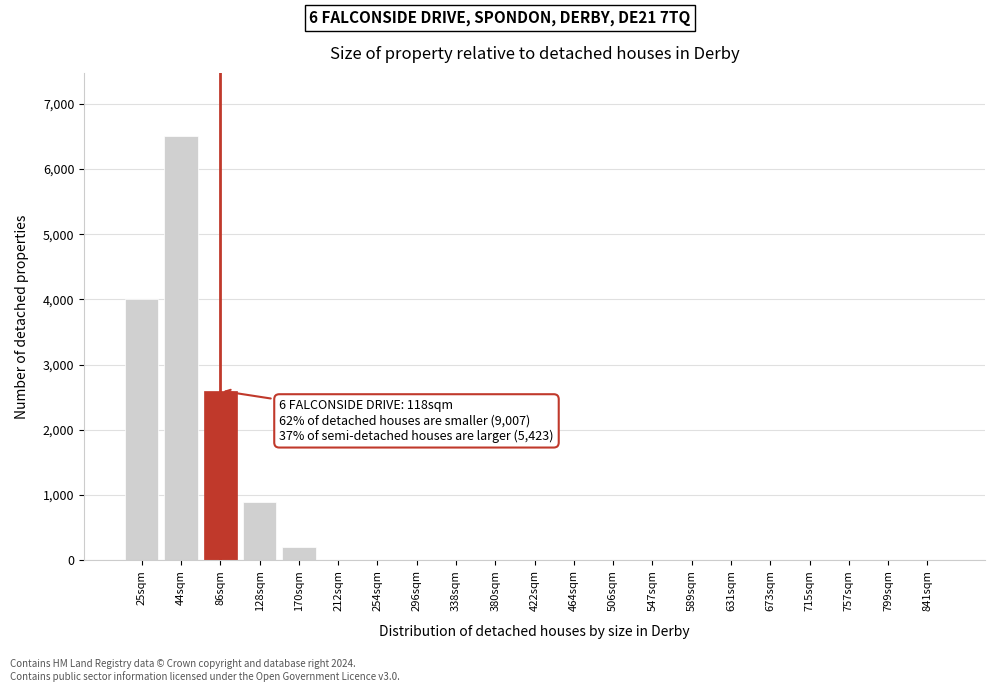

Reading left to right, extract all data points from this chart.

25sqm=4000	44sqm=6500	86sqm=2600	128sqm=900	170sqm=200	212sqm=0	254sqm=0	296sqm=0	338sqm=0	380sqm=0	422sqm=0	464sqm=0	506sqm=0	547sqm=0	589sqm=0	631sqm=0	673sqm=0	715sqm=0	757sqm=0	799sqm=0	841sqm=0